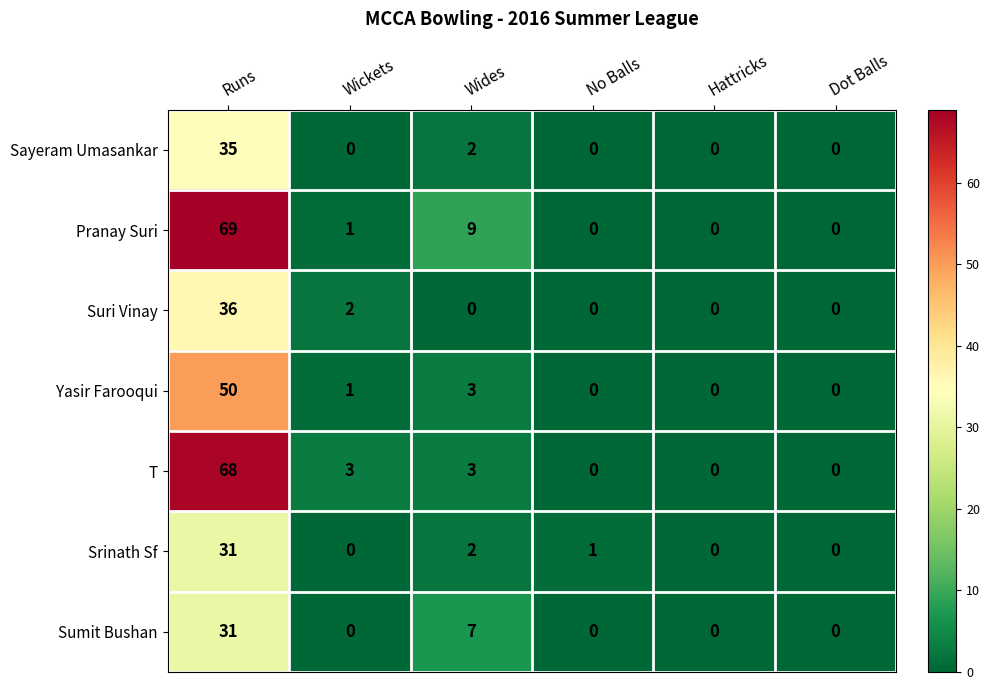

At how many categories does at least one series exceed 39?

1